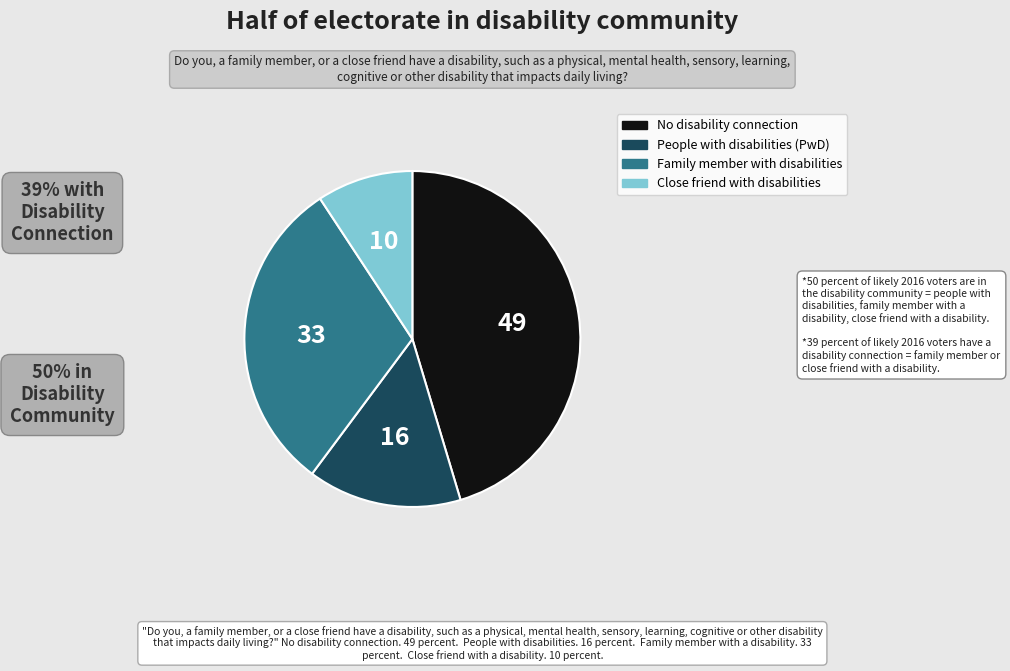

Is there a majority slice in this chart?

No